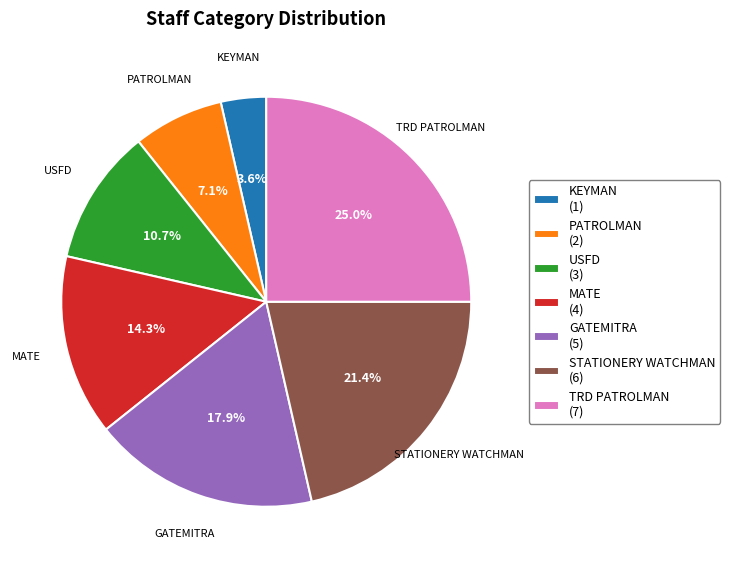

To the nearest percent, what is the average slice percentage?

14%